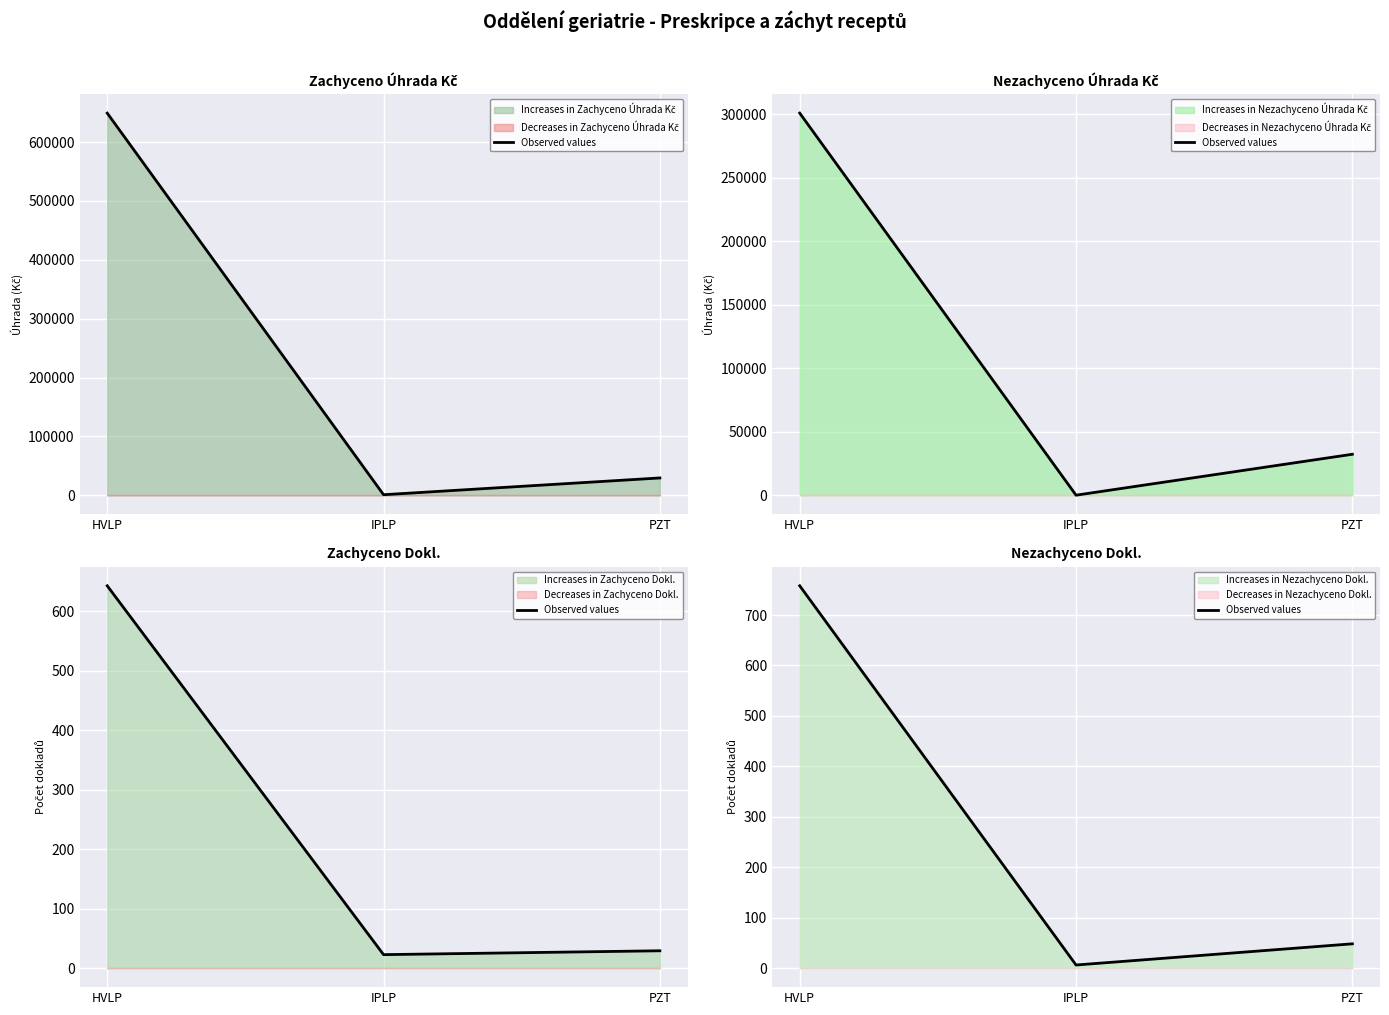

How many data points are less than 48?

1